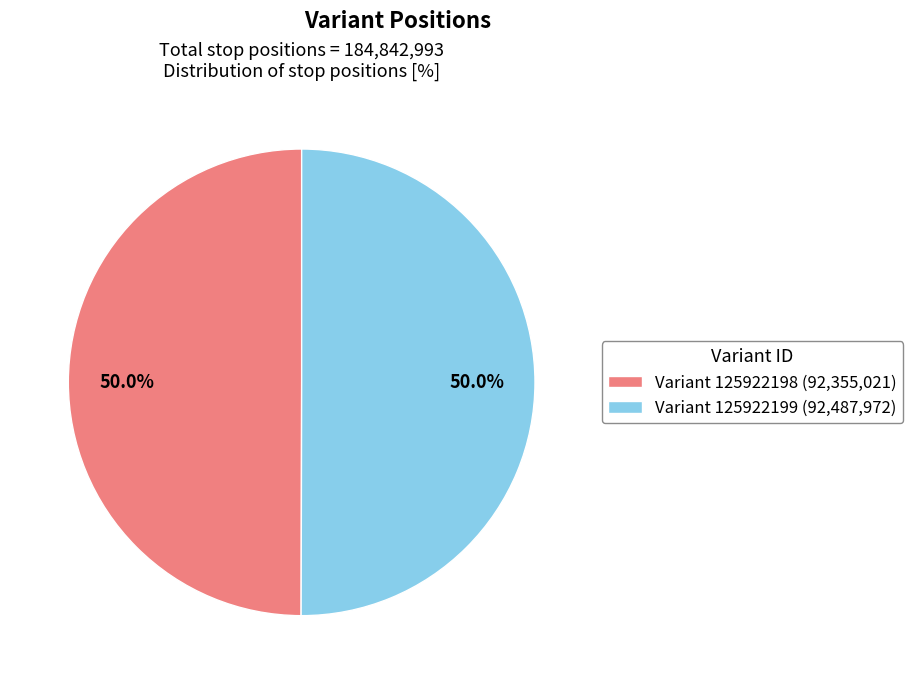

Approximately how many times larger is the value at Variant 125922199 (92,487,972) compared to Variant 125922198 (92,355,021)?

1.0